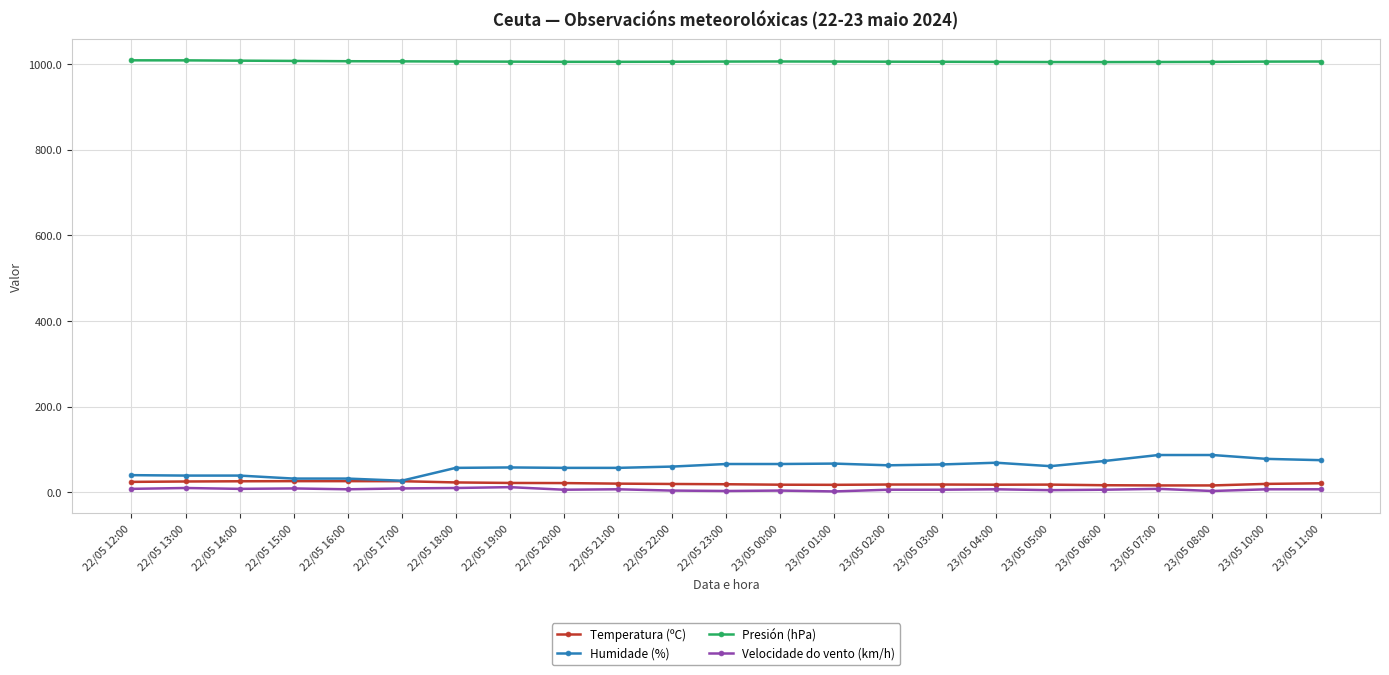

What is the value of the Velocidade do vento (km/h) point at the 2nd from the left?

10.0